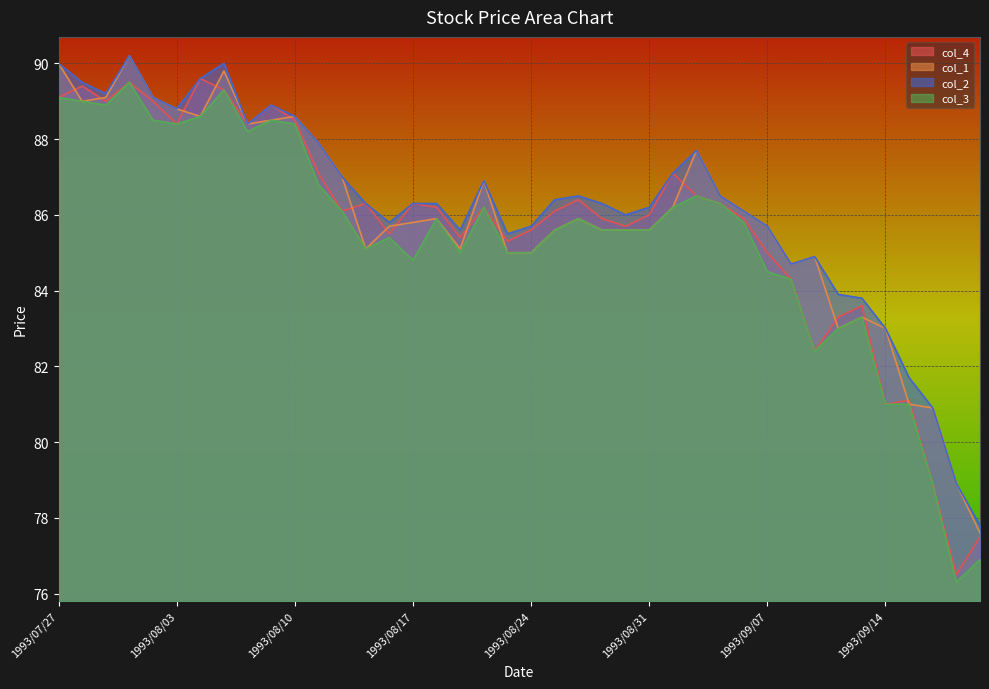

Which category has the highest value in the col_3 series?

1993/07/30